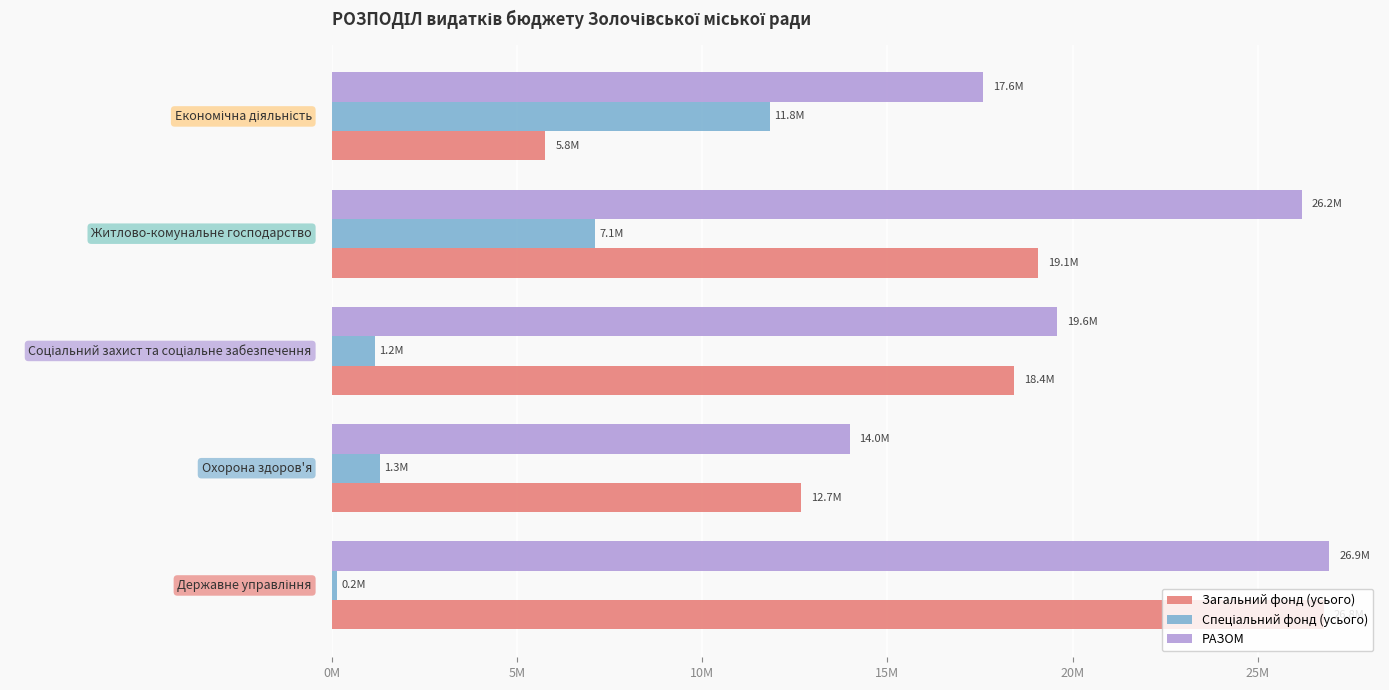

Reading left to right, what are all the values shown in this chart?

Загальний фонд (усього): 26775900.0	12677500.0	18416560.0	19072860.0	5770000.0
Спеціальний фонд (усього): 151900.0	1300000.0	1168000.0	7115543.0	11818457.3
РАЗОМ: 26927800.0	13977500.0	19584560.0	26188403.0	17588457.3